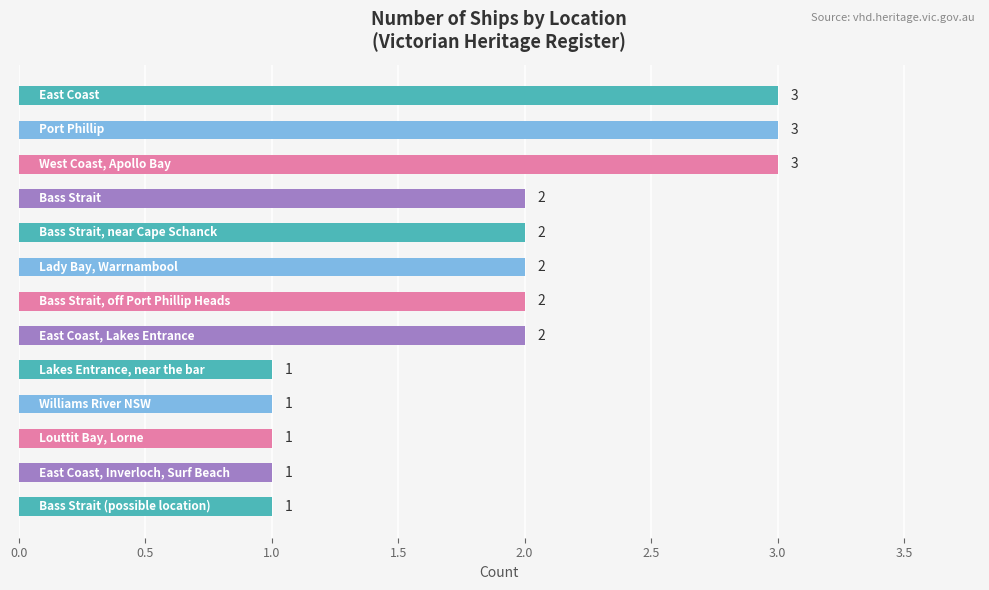

What is the greatest value displayed?

3